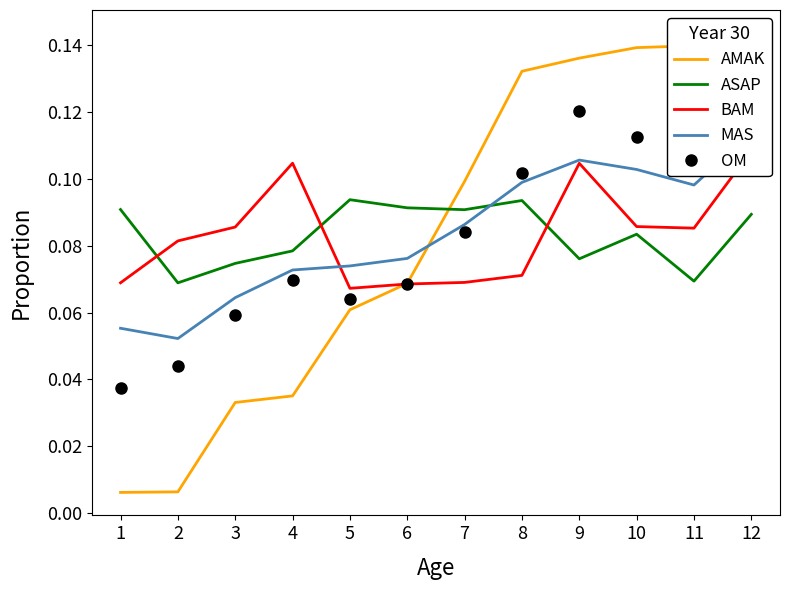

Is it true that BAM equals 0.0 at 12?

False